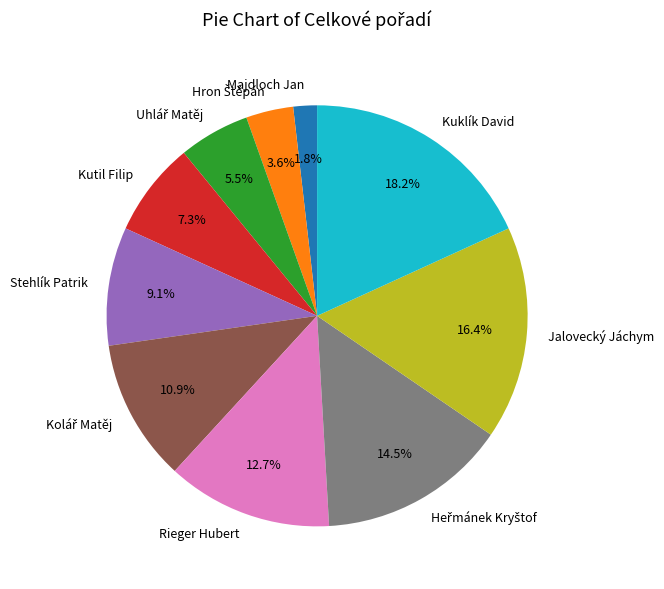

What percentage is the Jalovecký Jáchym slice, to the nearest percent?

16%